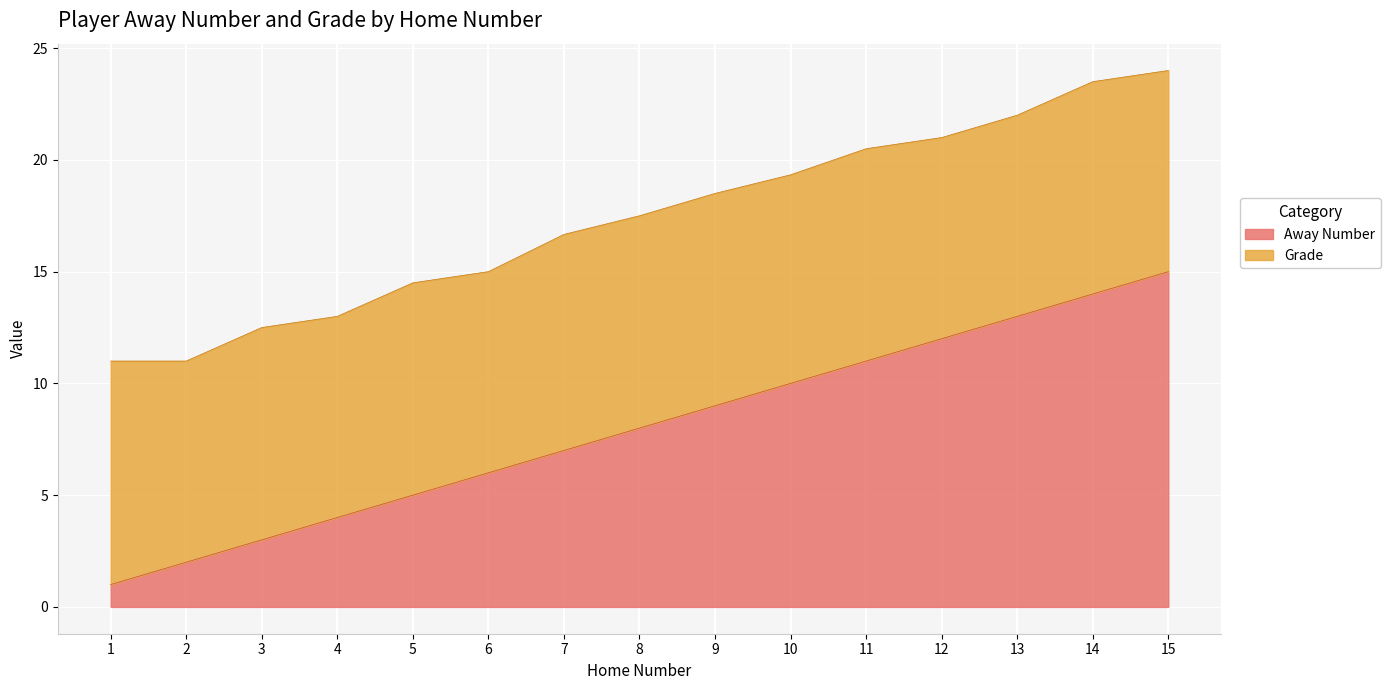

What is the total value across all series at 7?

16.7